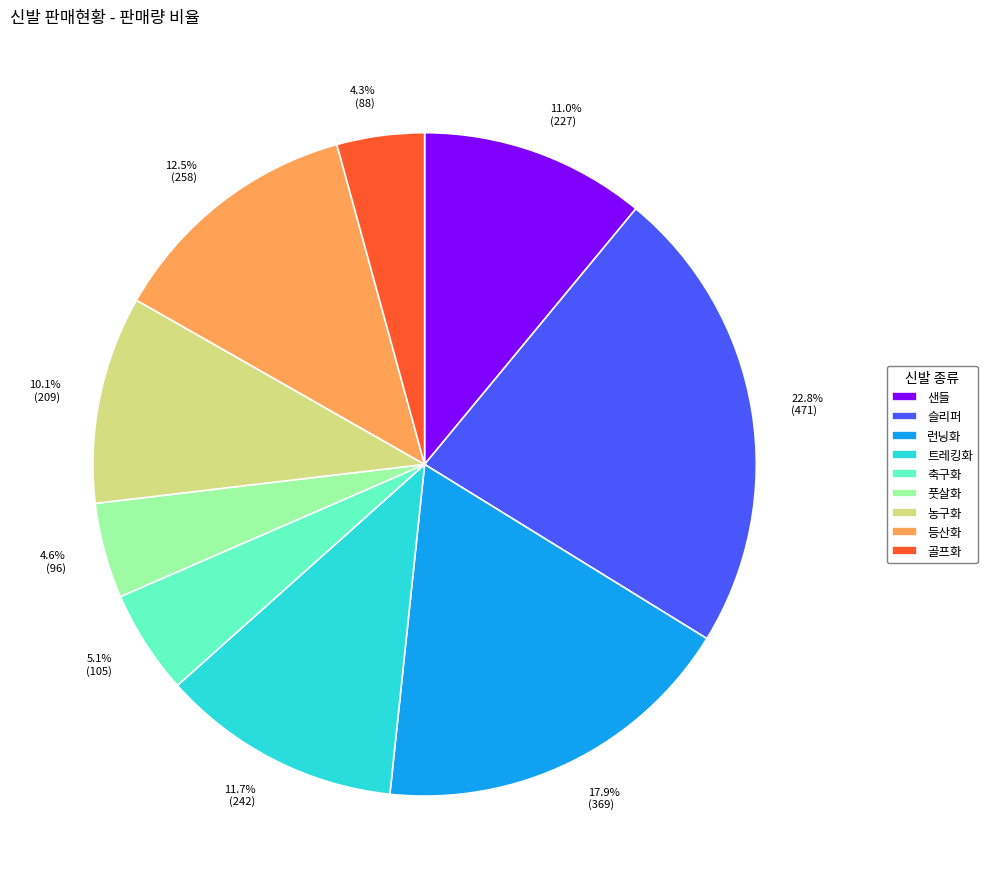

To the nearest percent, what is the combined percentage of 농구화 and 런닝화?

28%